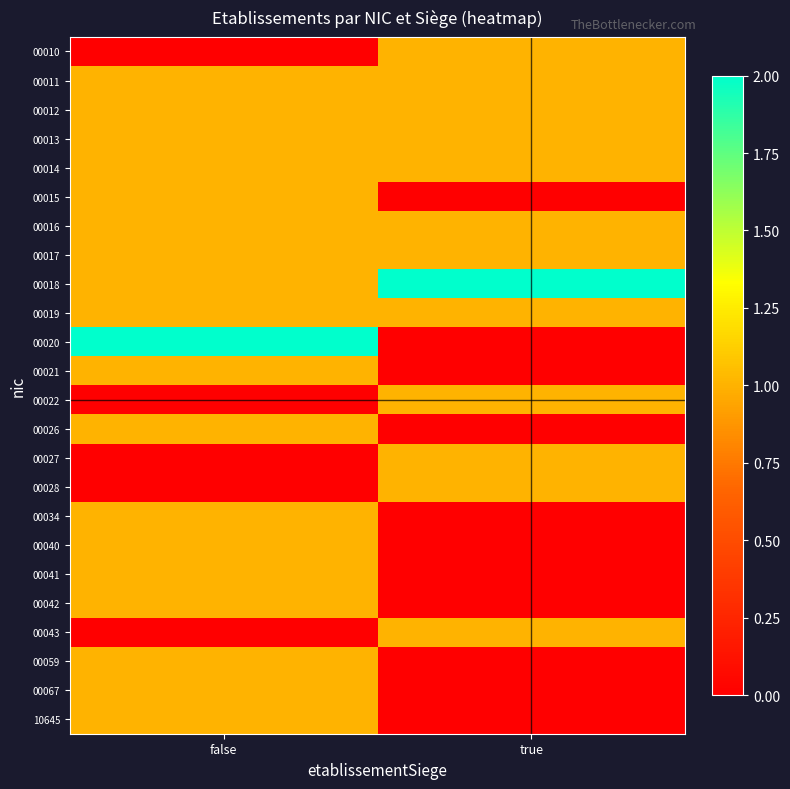

Which series has the largest total across all categories?

00018